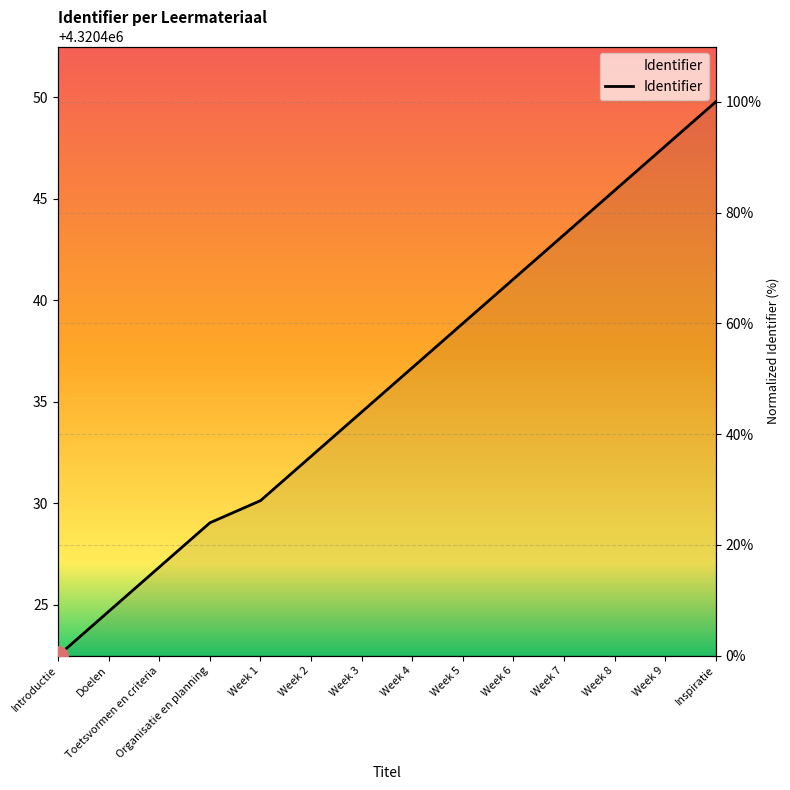

Which category has the highest value across all series?

Inspiratie